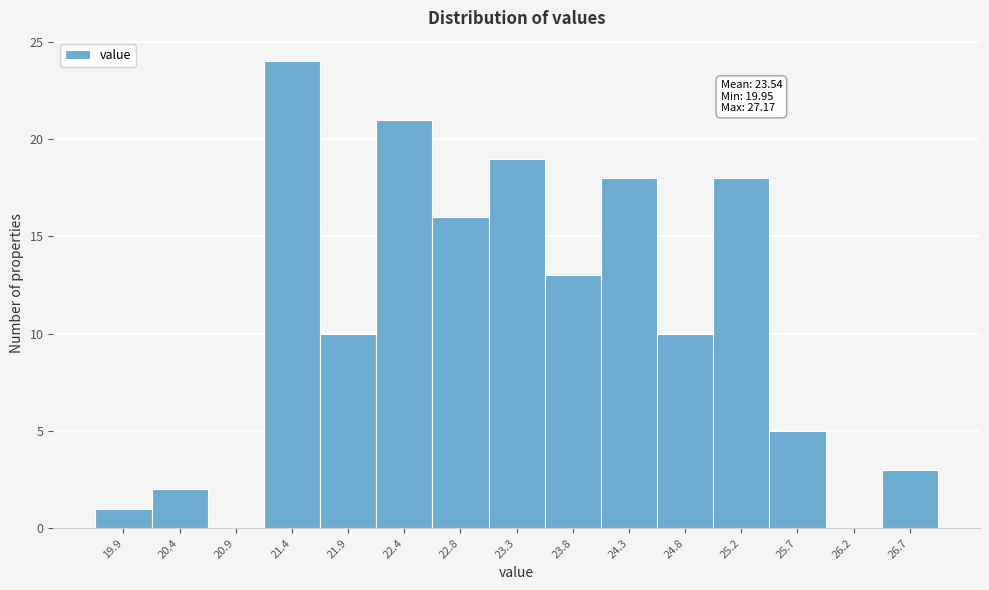

Reading left to right, transcribe all the data shown in this chart.

19.9=1	20.4=2	20.9=0	21.4=24	21.9=10	22.4=21	22.8=16	23.3=19	23.8=13	24.3=18	24.8=10	25.2=18	25.7=5	26.2=0	26.7=3